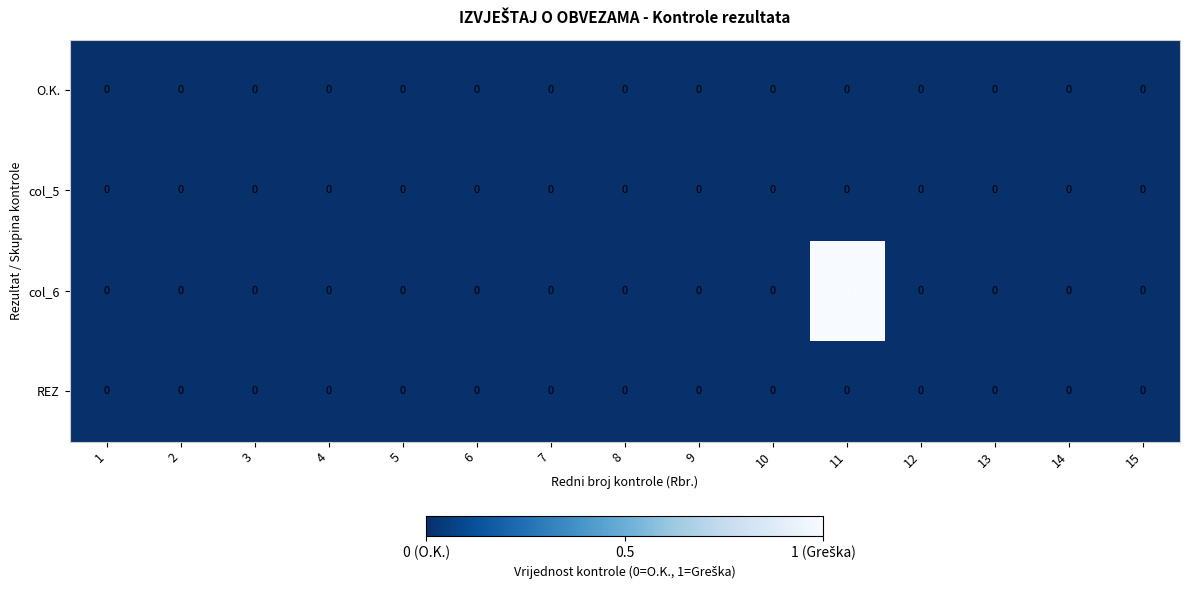

How many categories are shown in the chart?

15